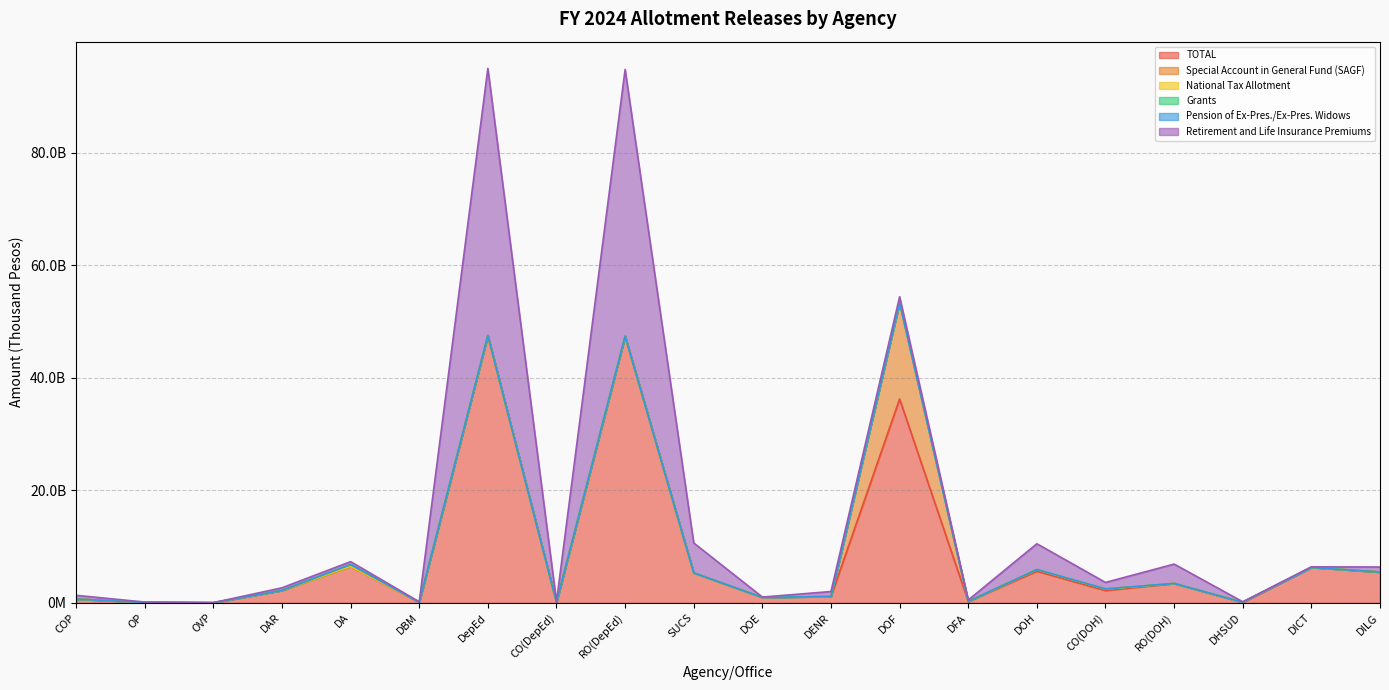

List the labels in order of Special Account in General Fund (SAGF) value, largest first.

DOF, DOH, CO(DOH), DA, DILG, OP, DepEd, CO(DepEd), COP, OVP, DAR, DBM, RO(DepEd), SUCS, DOE, DENR, DFA, RO(DOH), DHSUD, DICT